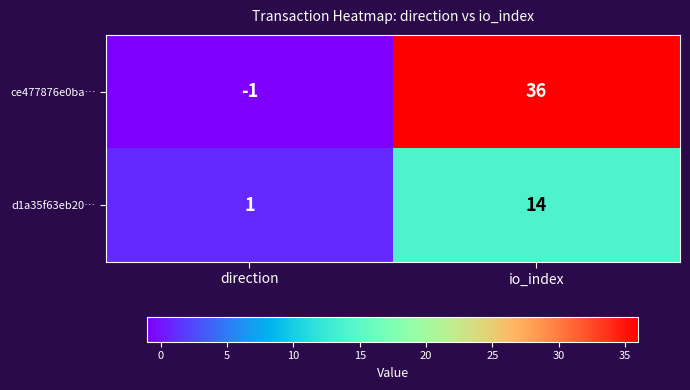

List the series in order of their peak value, lowest first.

d1a35f63eb20…, ce477876e0ba…